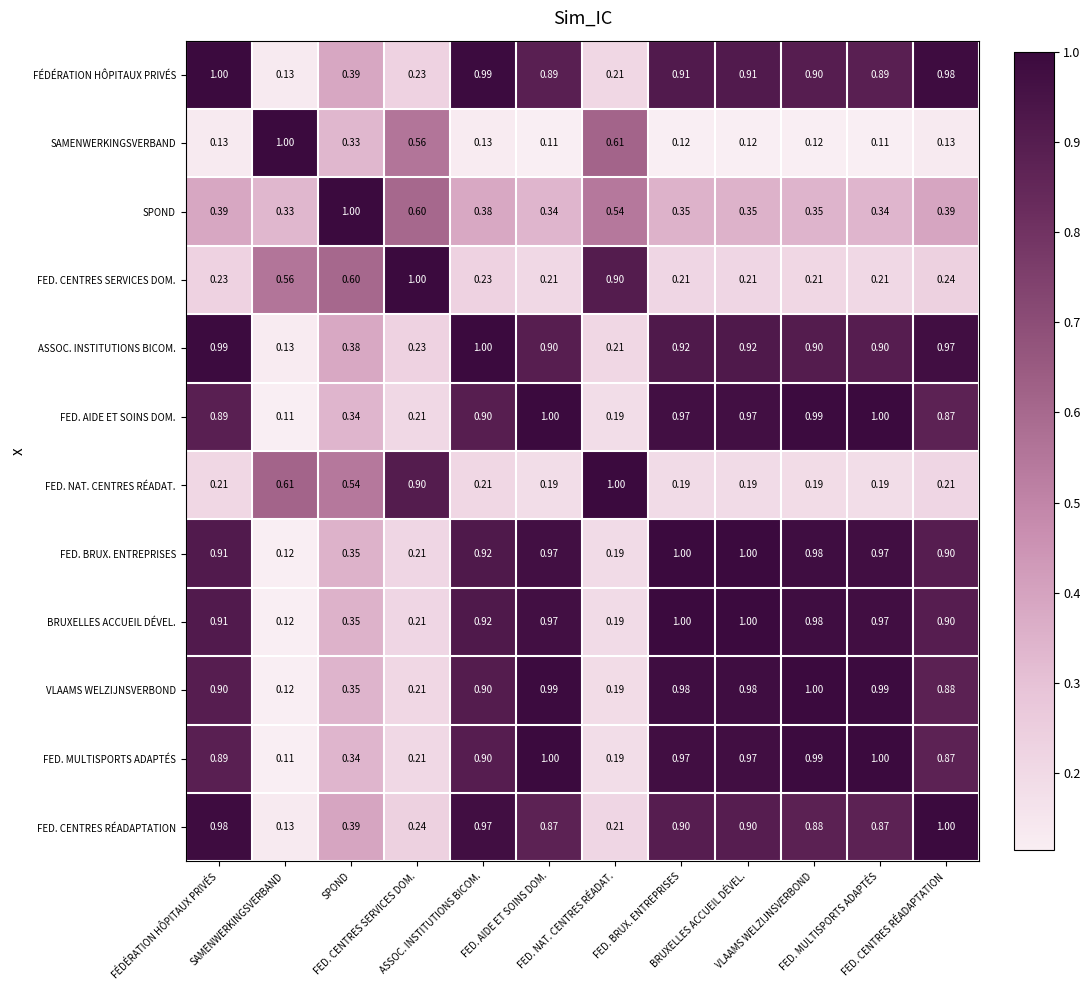

What is the minimum value shown in the chart?

0.1